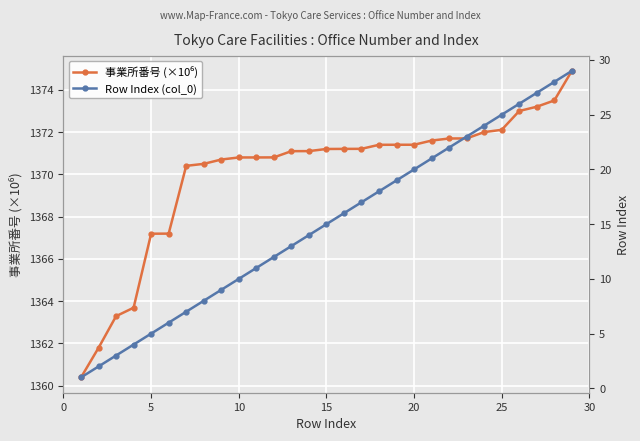

What is the sum of all 事業所番号 (×10⁶) values?

39731.4